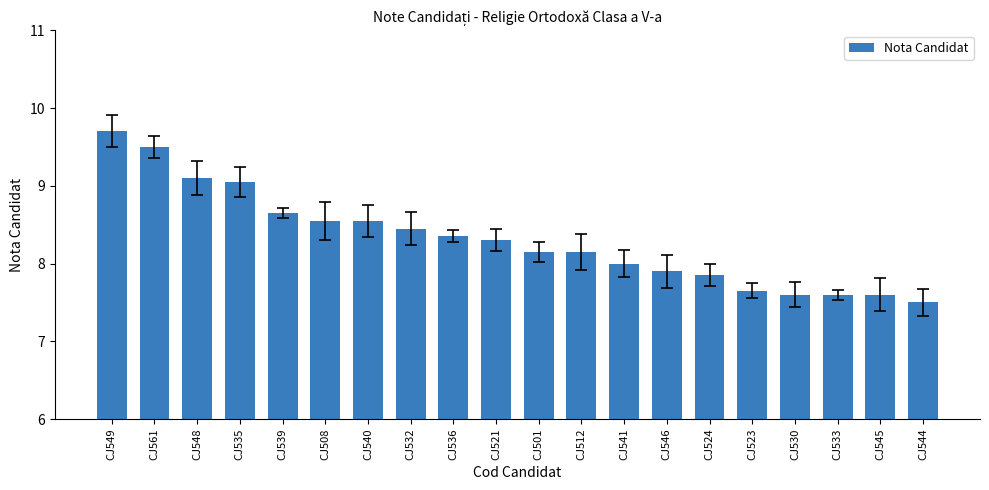

What is the average value?

8.3